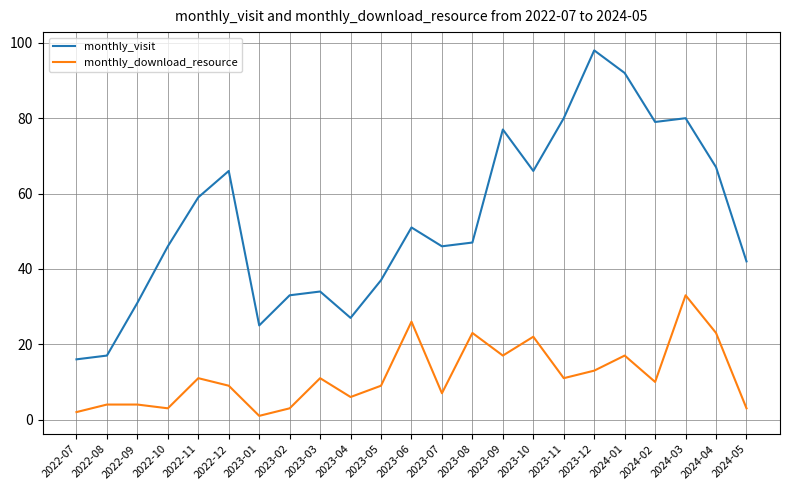

Reading left to right, what are all the values shown in this chart?

monthly_visit: 16	17	31	46	59	66	25	33	34	27	37	51	46	47	77	66	80	98	92	79	80	67	42
monthly_download_resource: 2	4	4	3	11	9	1	3	11	6	9	26	7	23	17	22	11	13	17	10	33	23	3